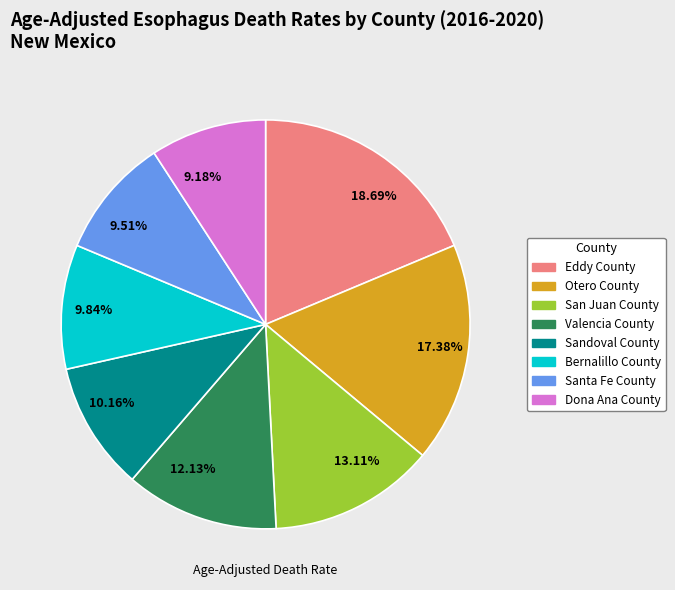

Does any single category account for the majority?

No